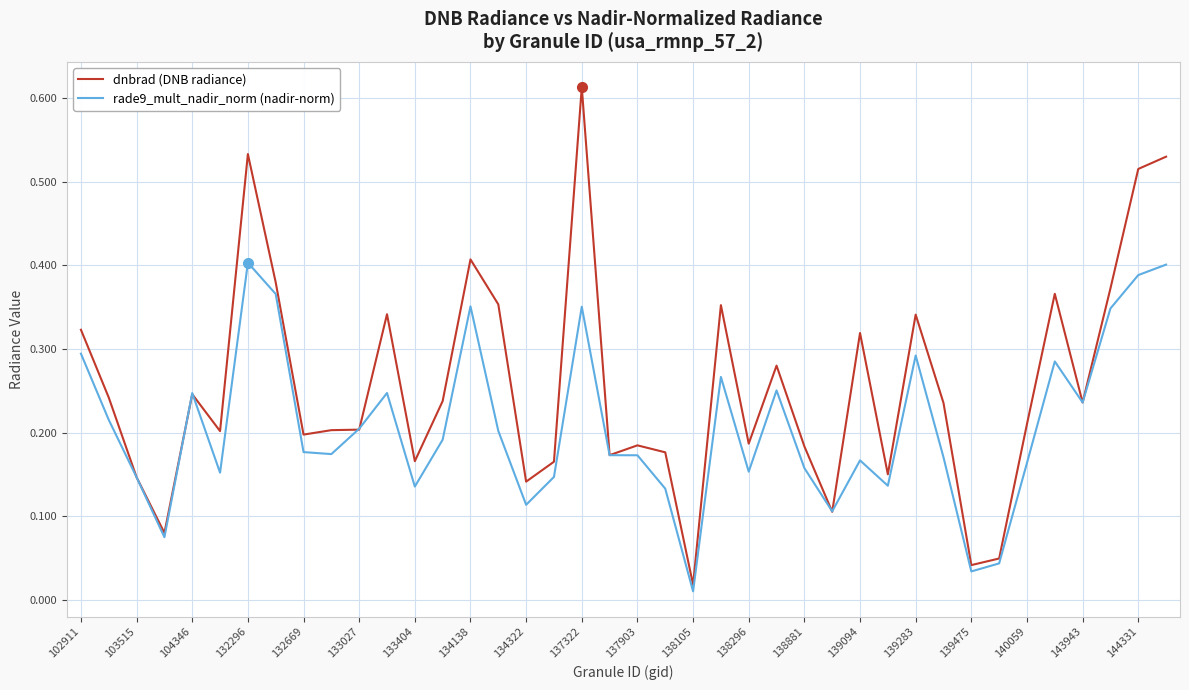

Which series has the largest range (max minus min)?

dnbrad (DNB radiance)